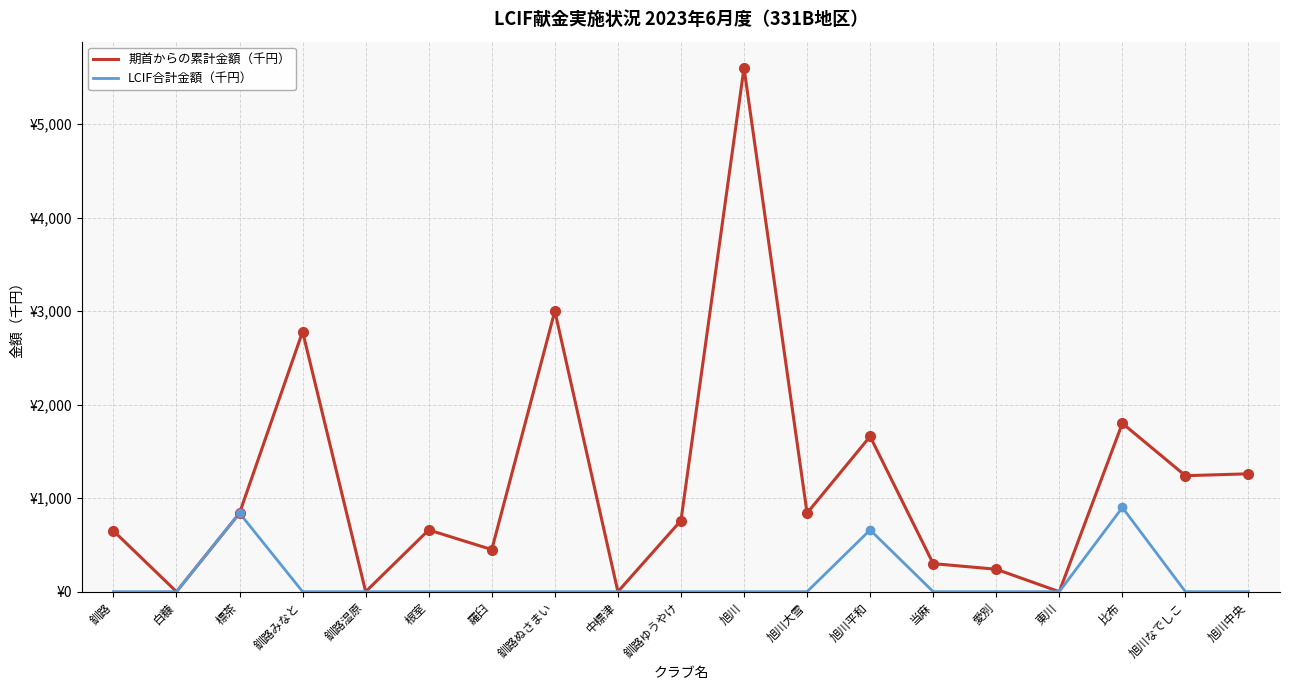

True or false: LCIF合計金額（千円） has more than 2 interior local peaks.

True